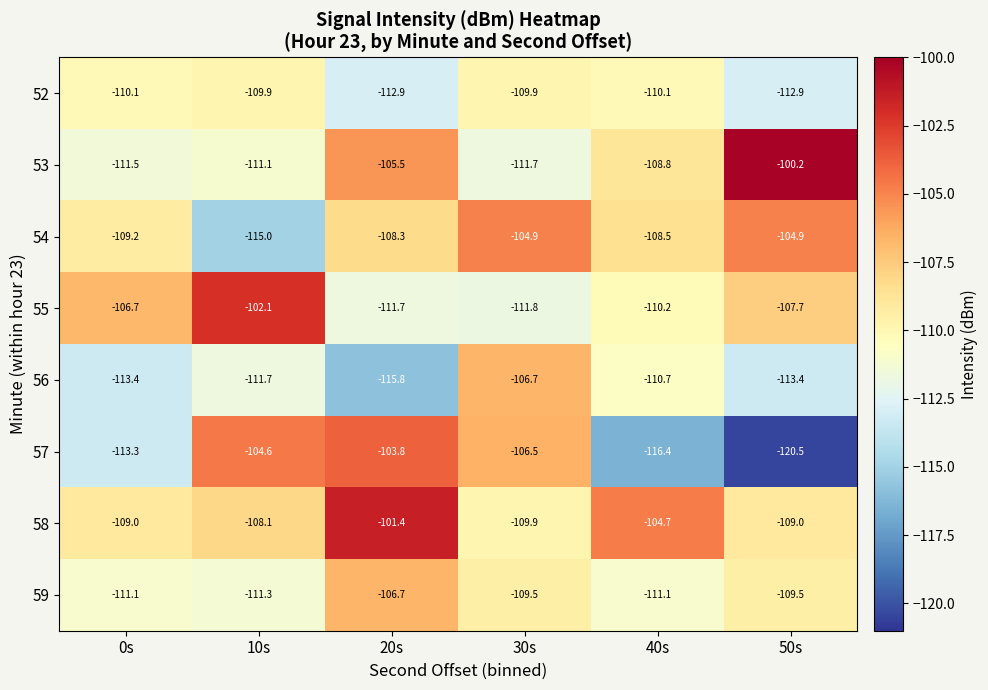

At which category is the sum across all series the highest?

20s